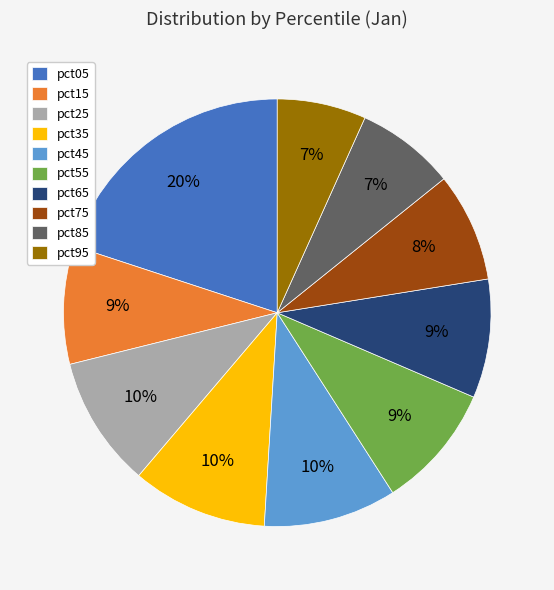

True or false: pct05 accounts for 20% of the total.

True